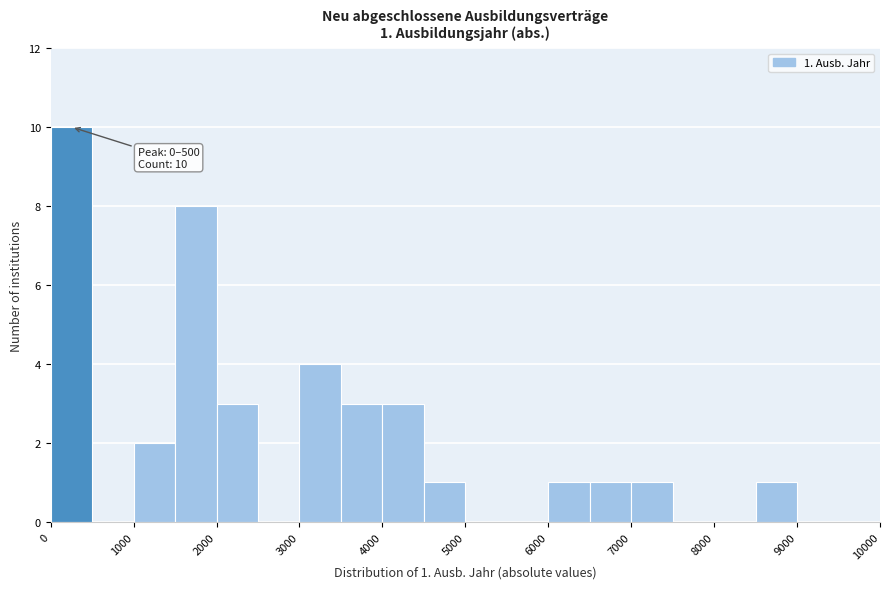

Over which range of the x-axis is the bar tallest?

0 to 500